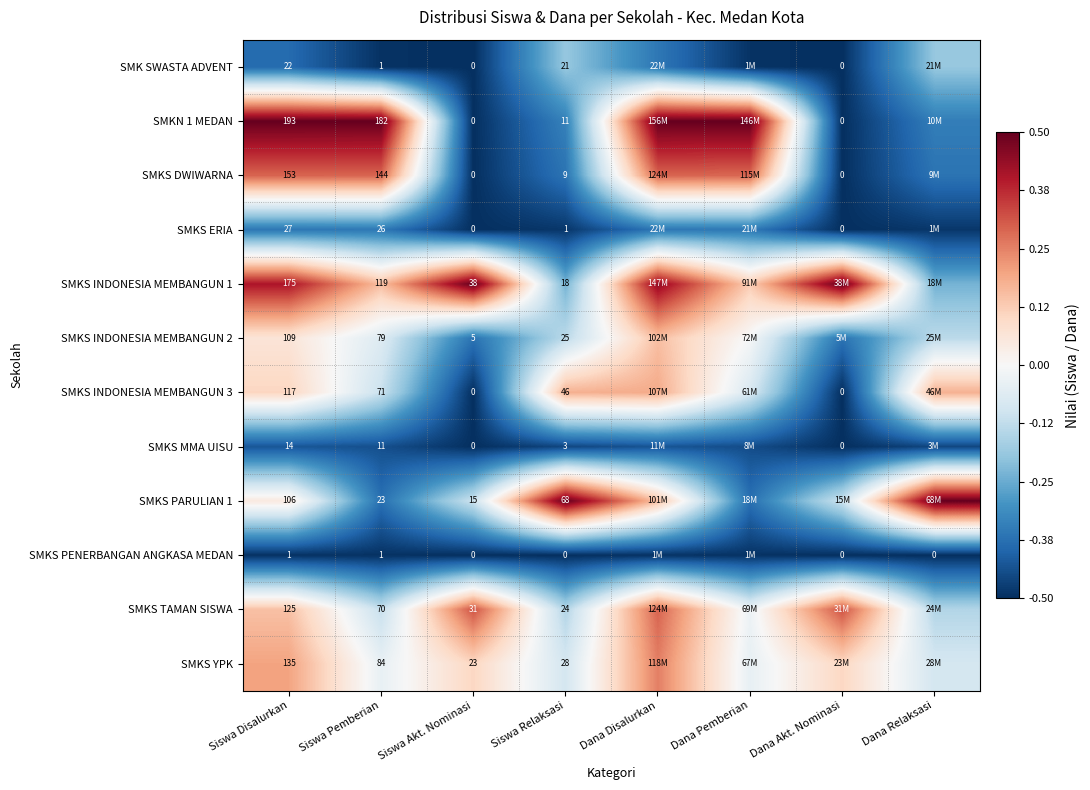

What is the maximum value shown in the chart?

0.5